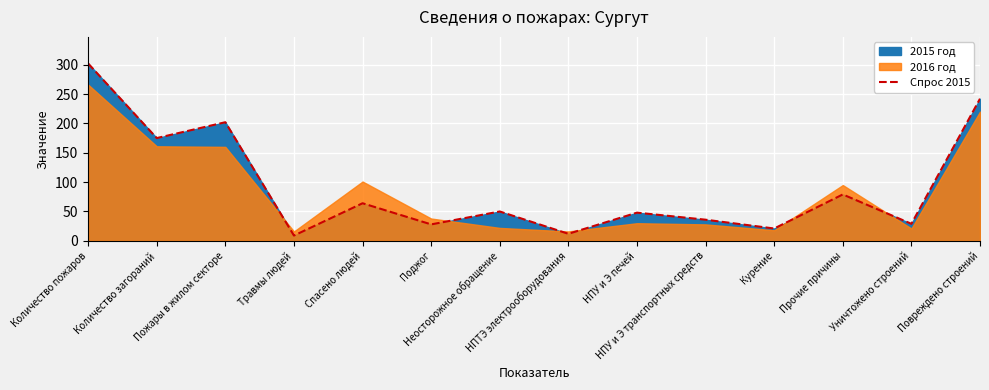

What is the smallest value displayed?

9